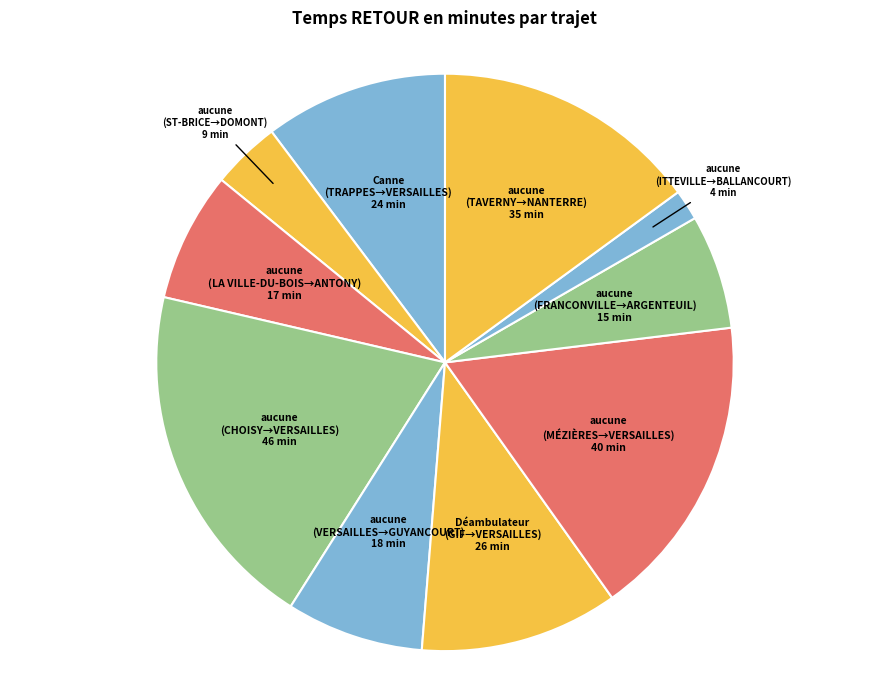

How many slices are in this pie chart?

10